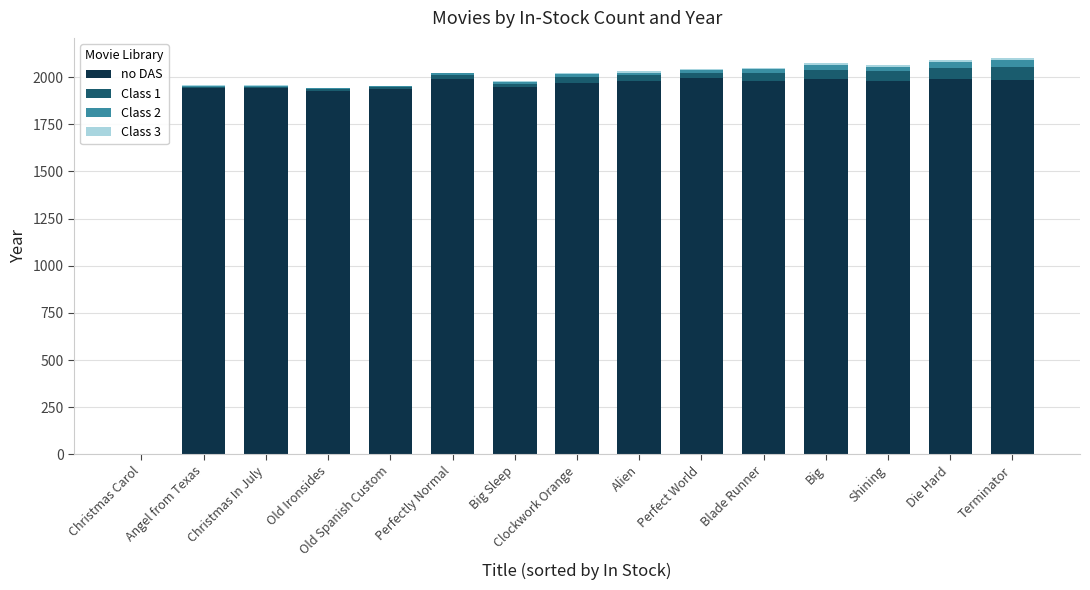

What is the maximum value for no DAS?

1993